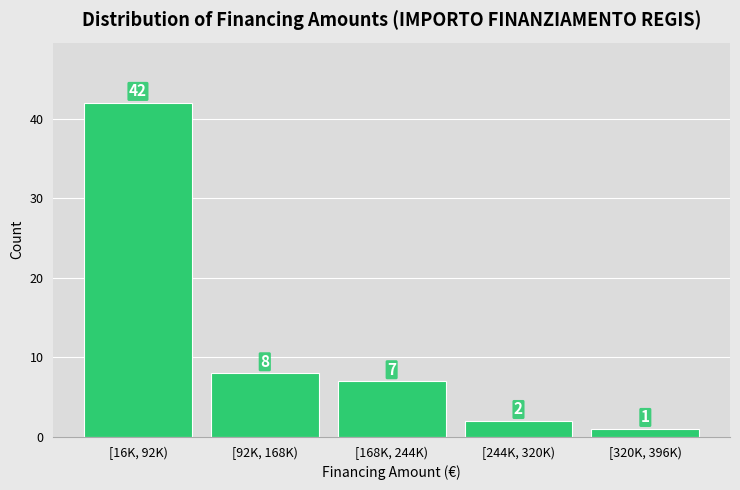

Reading left to right, list all the values displayed in this chart.

42	8	7	2	1